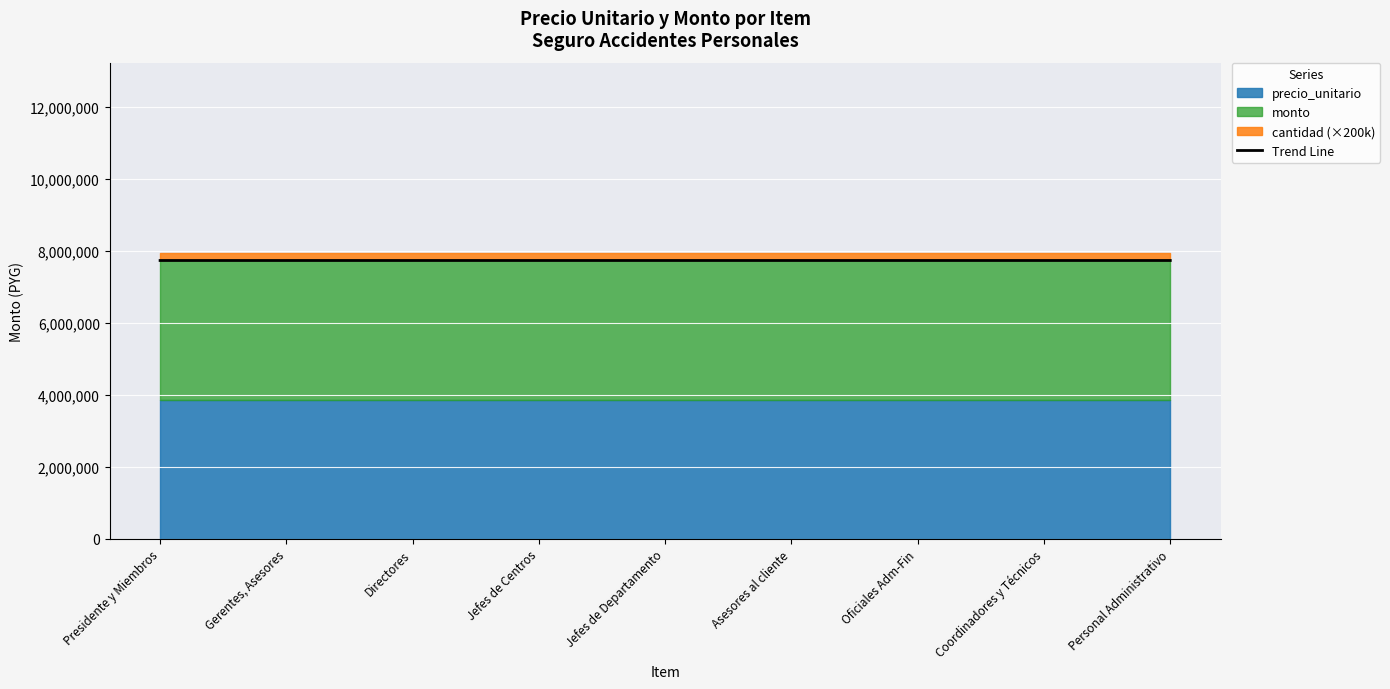

What is the difference between the maximum and minimum values?

74.7